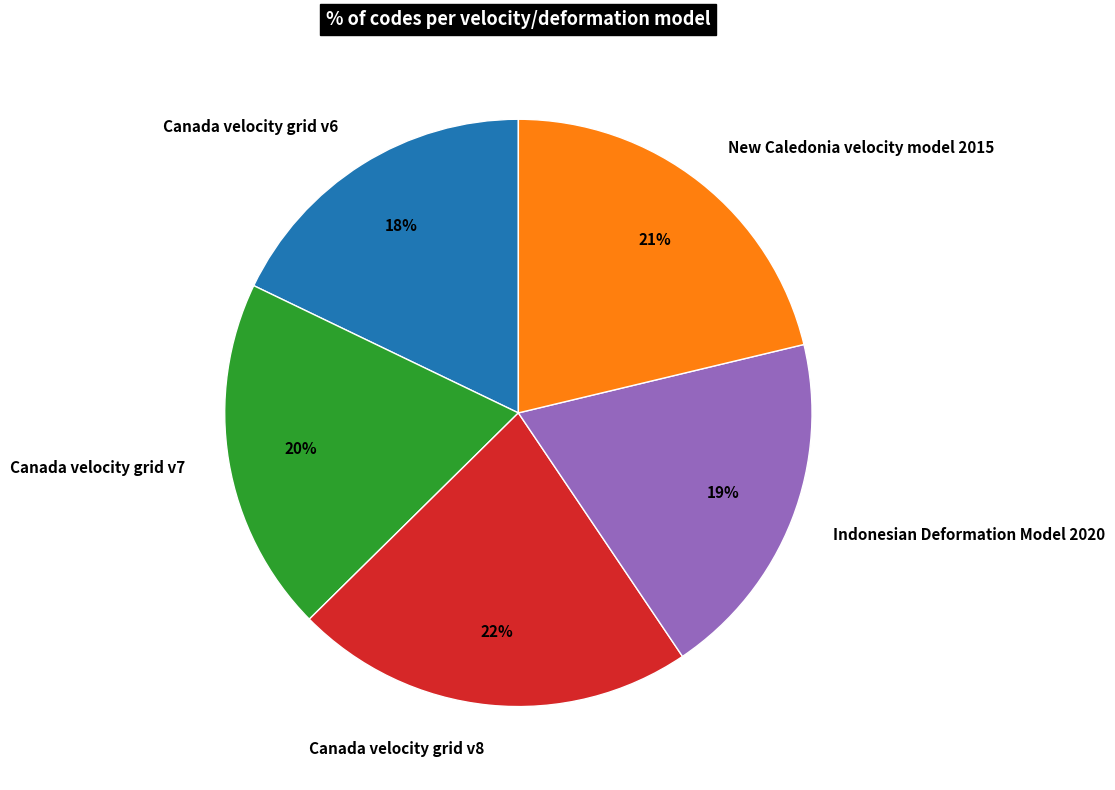

Is Canada velocity grid v8 the majority of the pie?

No